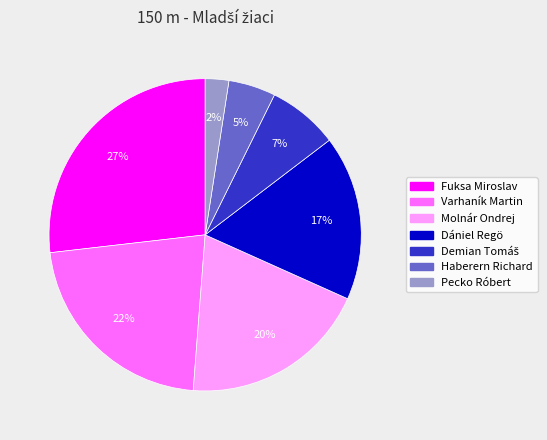

To the nearest percent, what percentage of the pie is Fuksa Miroslav?

27%